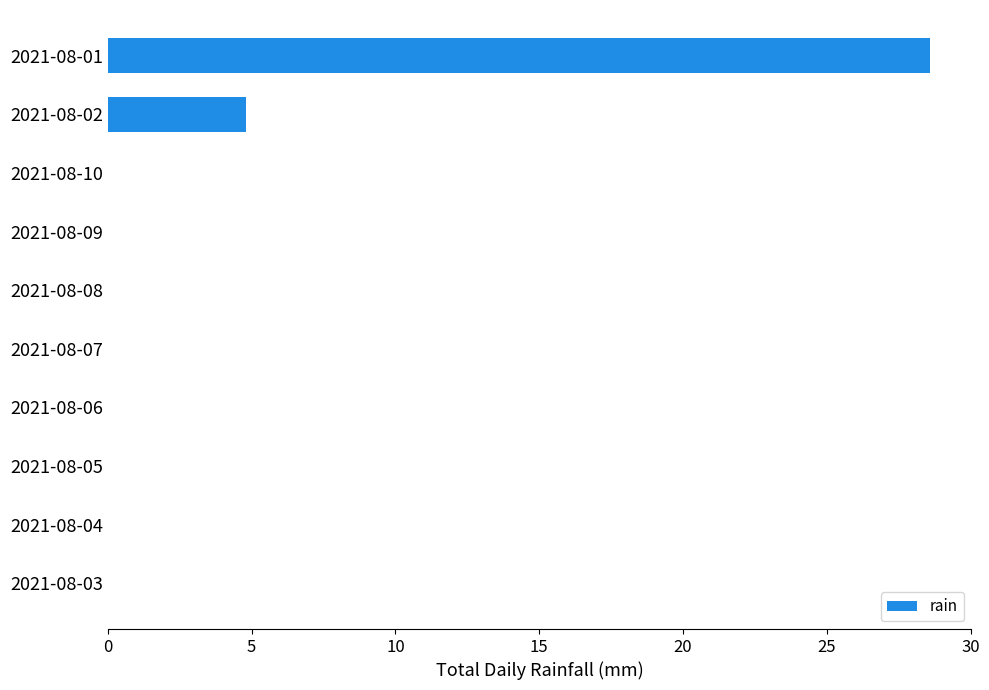

What is the greatest value displayed?

28.6